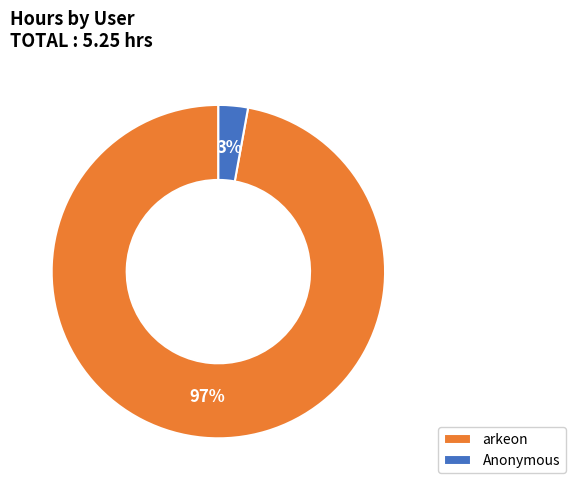

True or false: Anonymous accounts for 3% of the total.

True